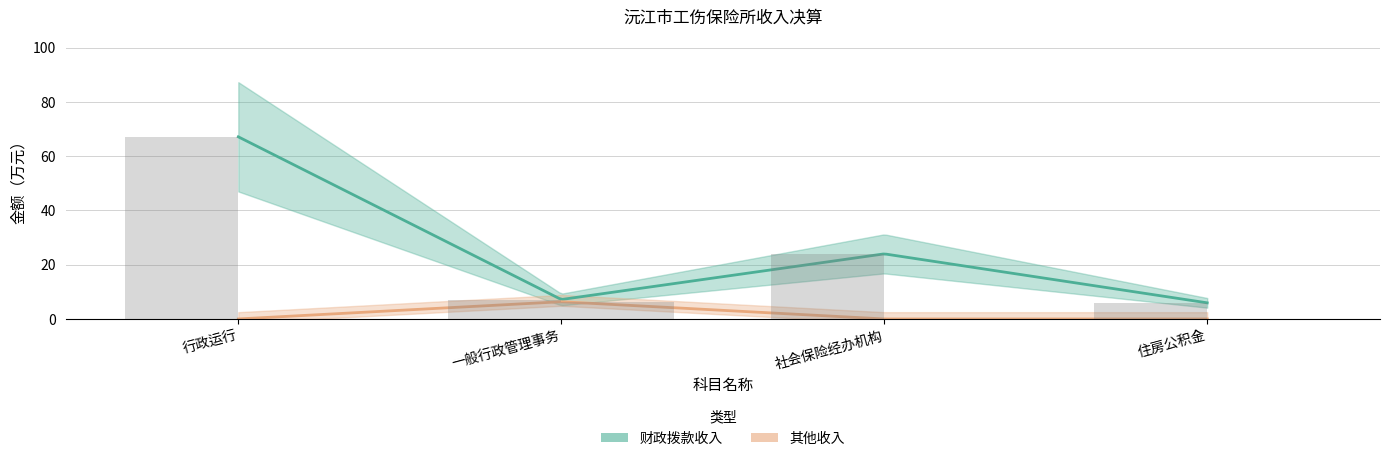

Reading right to left, list all the values displayed in this chart.

财政拨款收入: 5.9	24.0	7.2	67.2
其他收入: 0.0	0.0	6.3	0.0